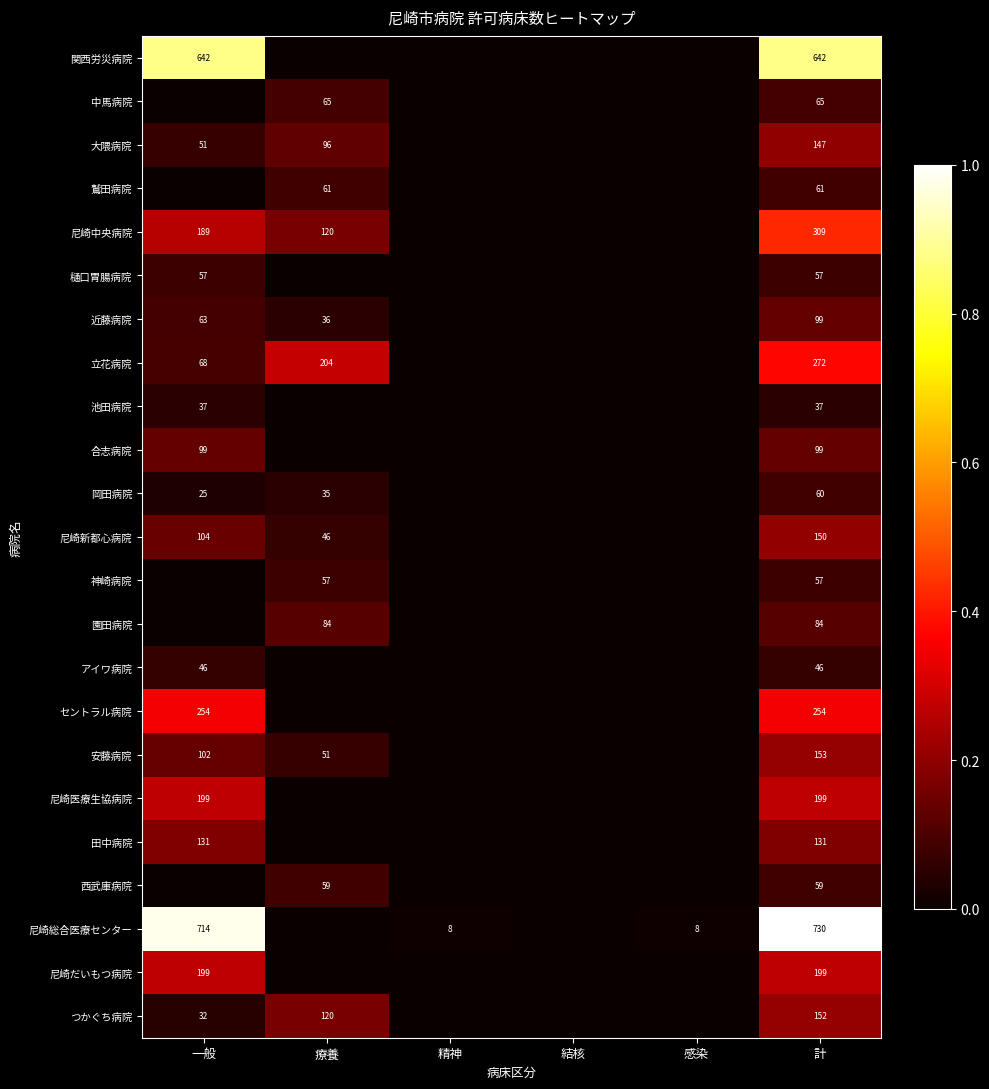

Is the value of 尼崎新都心病院 at 一般 greater than the value of アイワ病院 at 計?

Yes